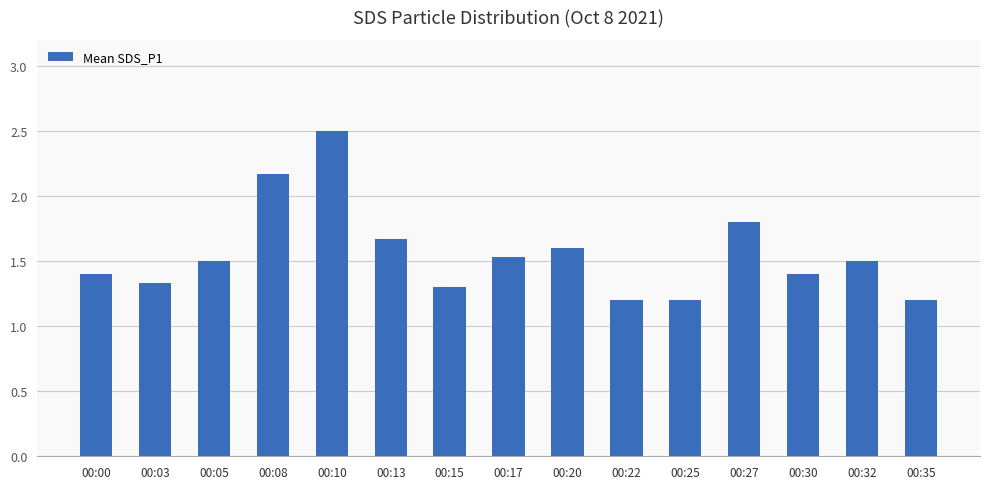

What is the value of the 11th bar from the left?

1.2